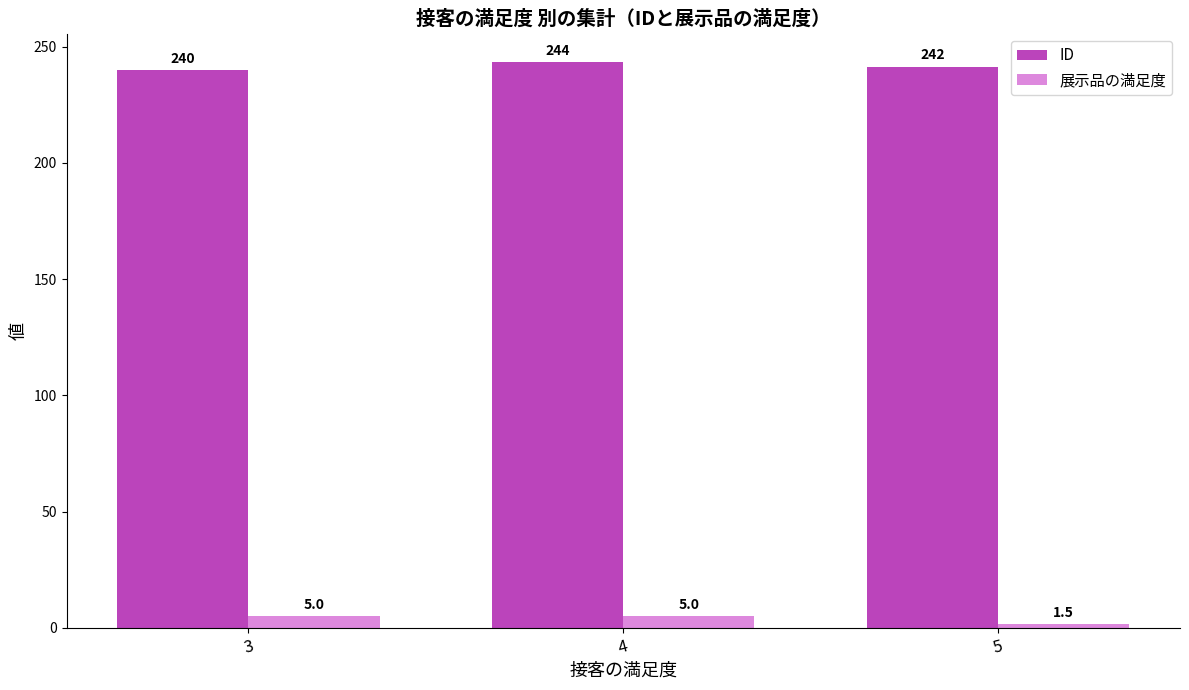

What is the sum of all ID values?

725.0